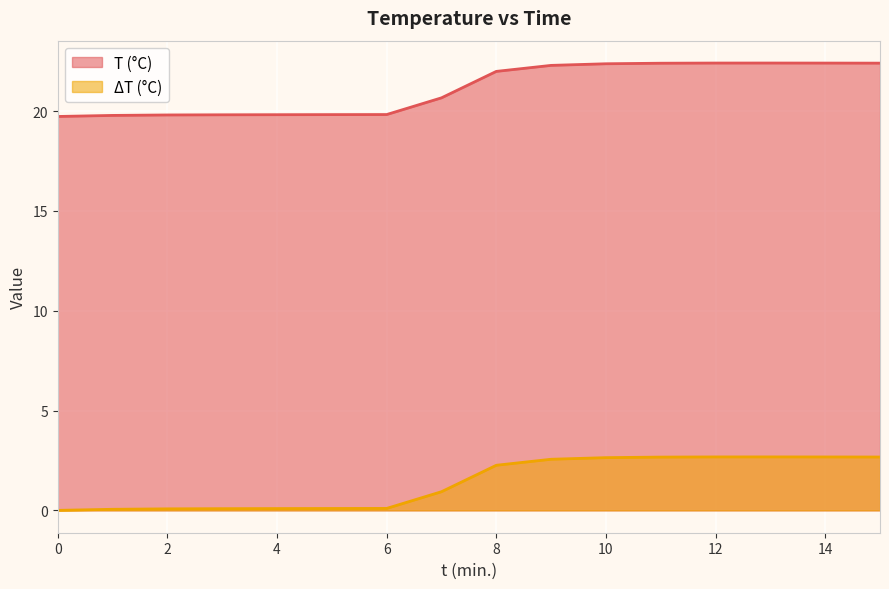

Reading left to right, transcribe all the data shown in this chart.

T (°C): 0=19.7	1=19.8	2=19.8	3=19.8	4=19.8	5=19.8	6=19.8	7=20.7	8=22.0	9=22.3	10=22.4	11=22.4	12=22.4	13=22.4	14=22.4	15=22.4
ΔT (°C): 0=0.0	1=0.1	2=0.1	3=0.1	4=0.1	5=0.1	6=0.1	7=0.9	8=2.3	9=2.6	10=2.6	11=2.7	12=2.7	13=2.7	14=2.7	15=2.7